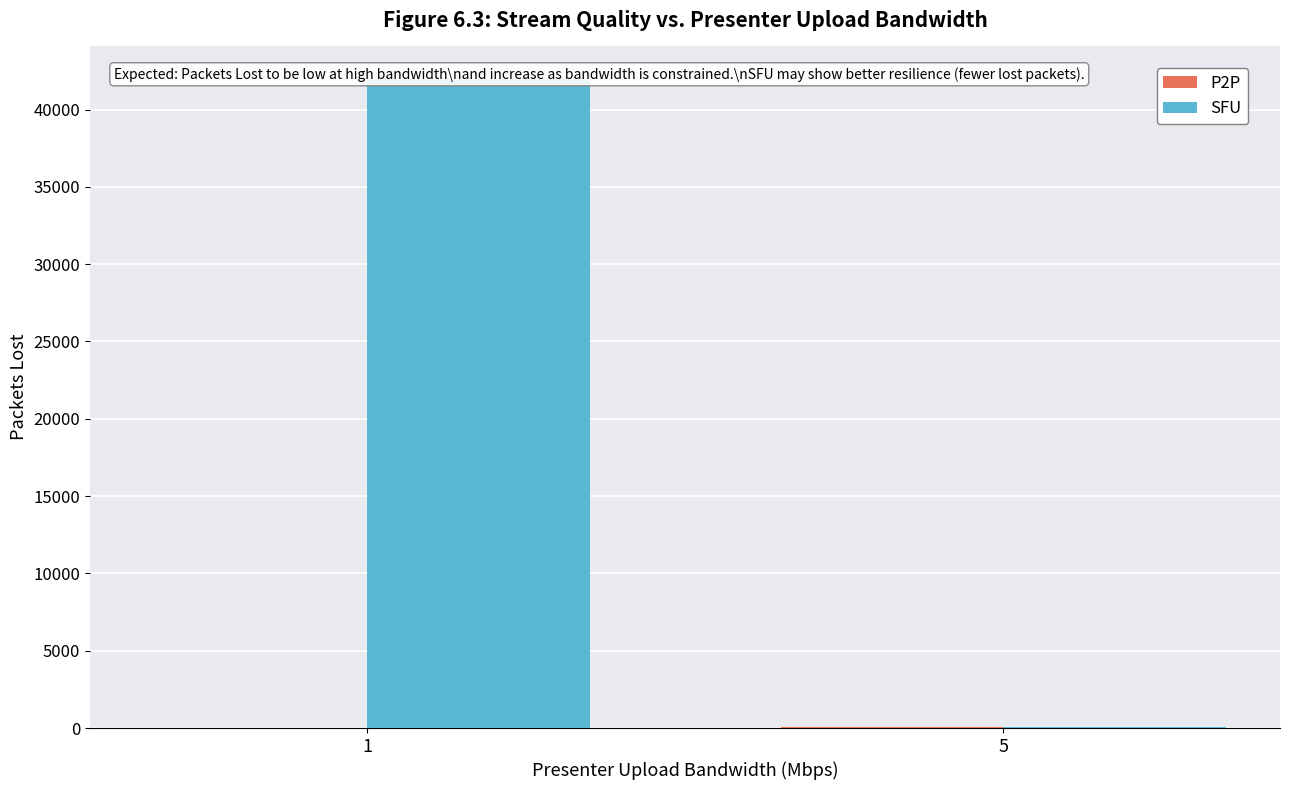

List the series in order of their overall mean, highest first.

SFU, P2P